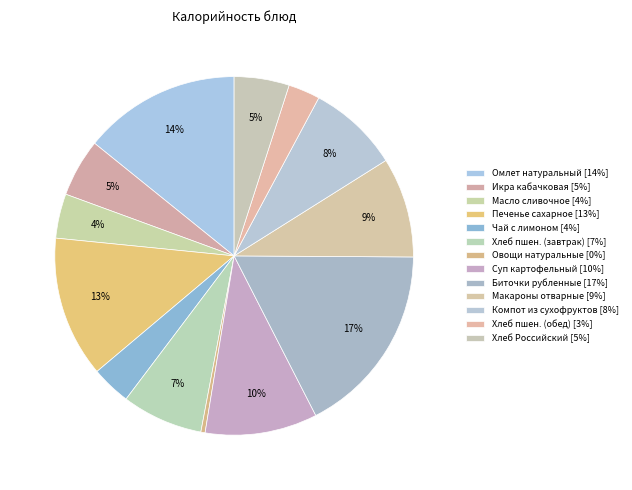

Which slice is the smallest?

Овощи натуральные